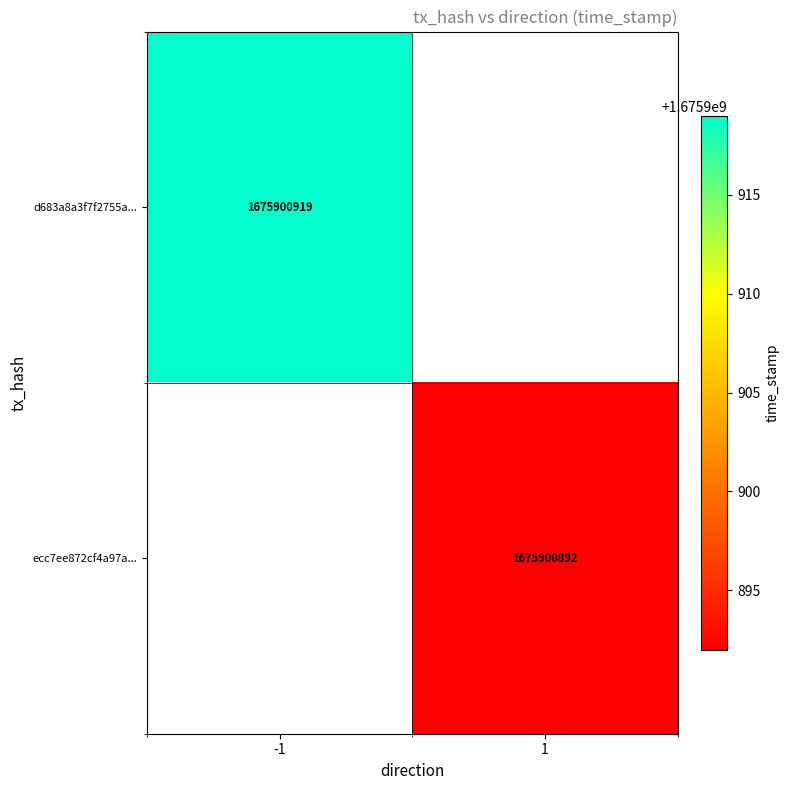

Reading left to right, extract all data points from this chart.

d683a8a3f7f2755aaadfbd2b1306b2a6d4b2835: 1675900919	0
ecc7ee872cf4a97ab7e4cc4e82bd9e3c6aa9bab: 0	1675900892